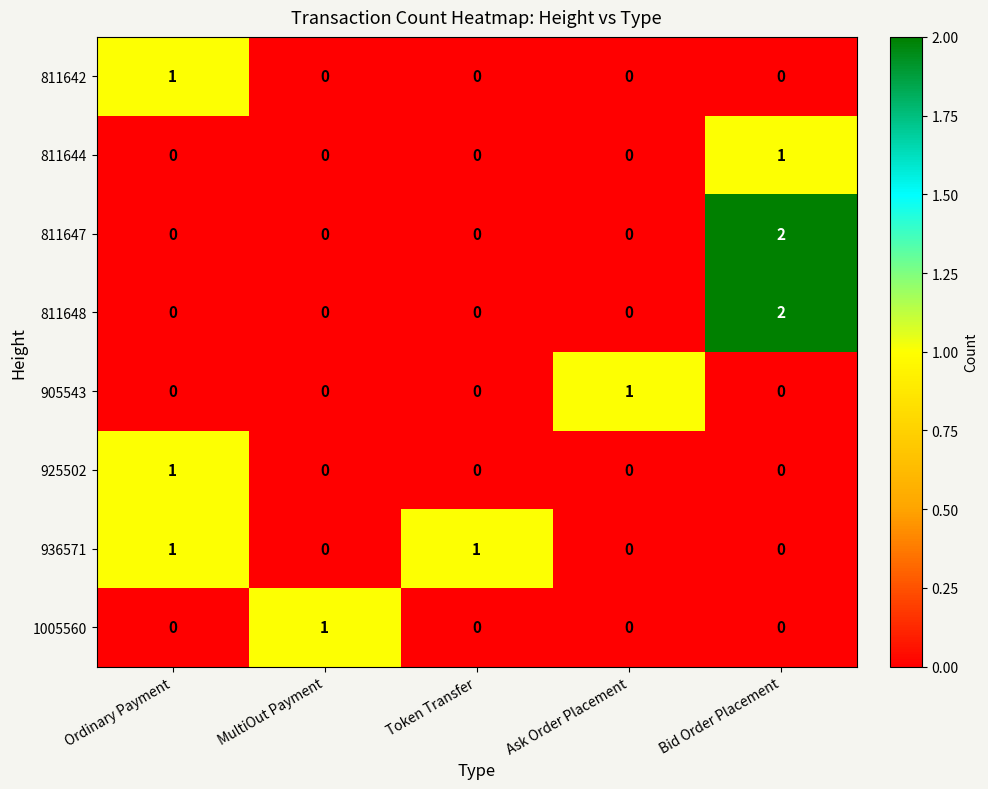

At which category does the chart reach its peak across all series?

Bid Order Placement